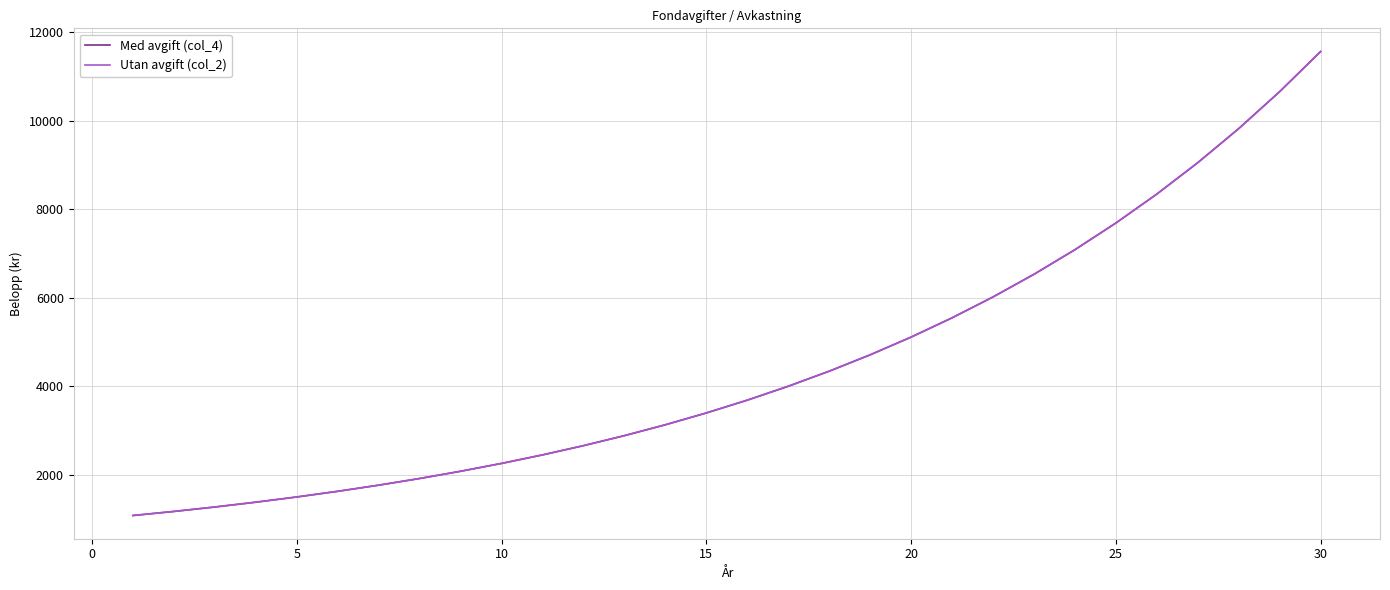

True or false: Med avgift (col_4) and Utan avgift (col_2) cross at least once.

False